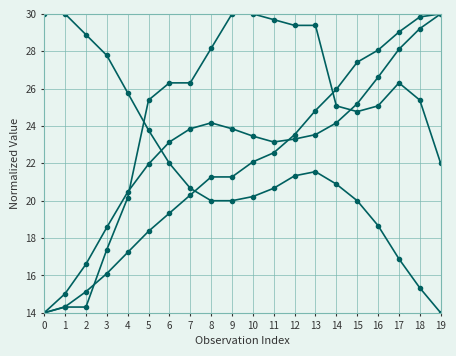

Is this an area chart (filled region under the line)?

No